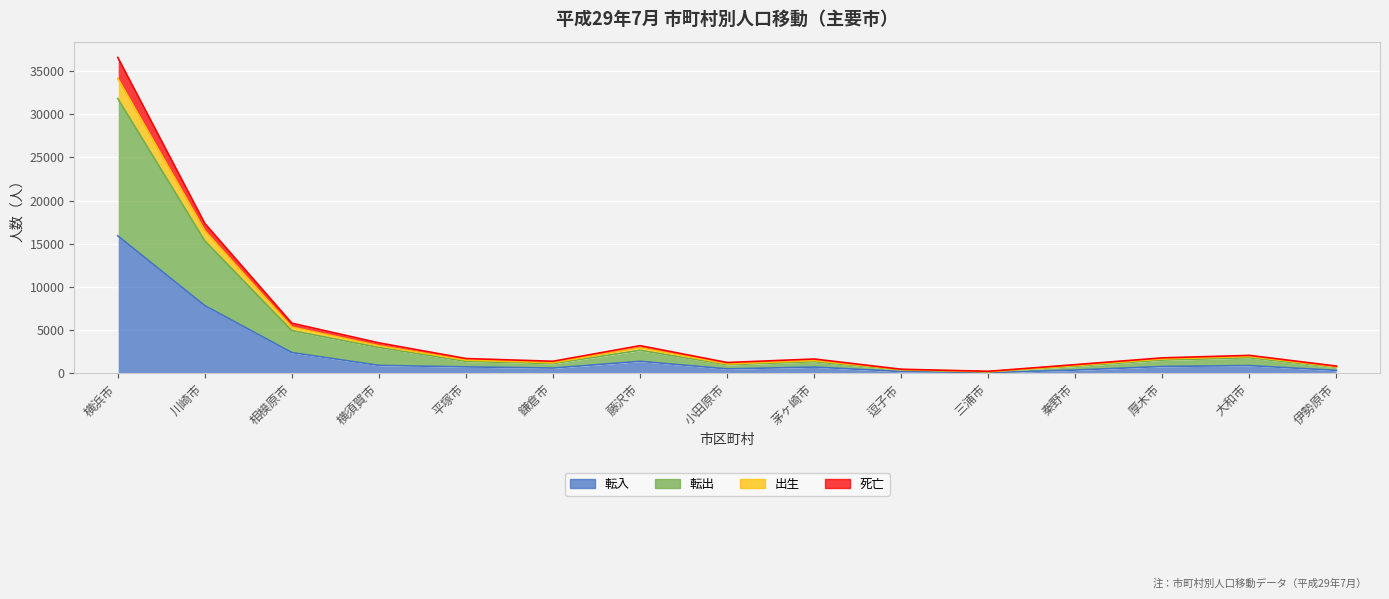

What is the minimum value for 出生?

200